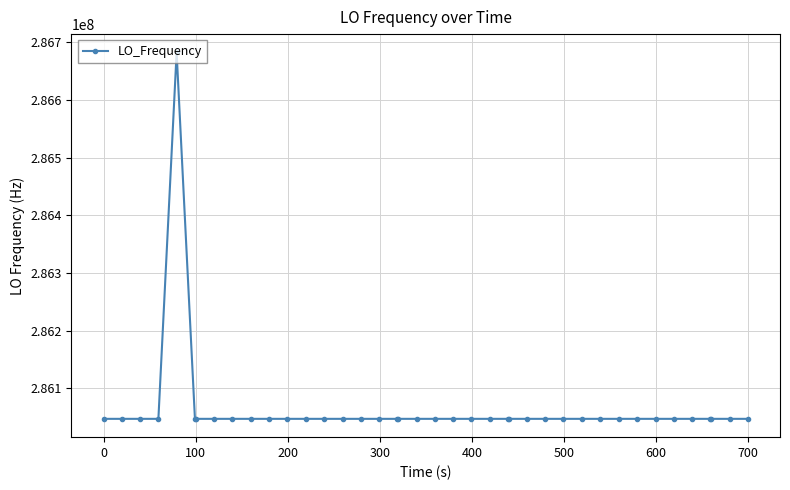

True or false: there are more than 0 points higher than both neighbors.

True